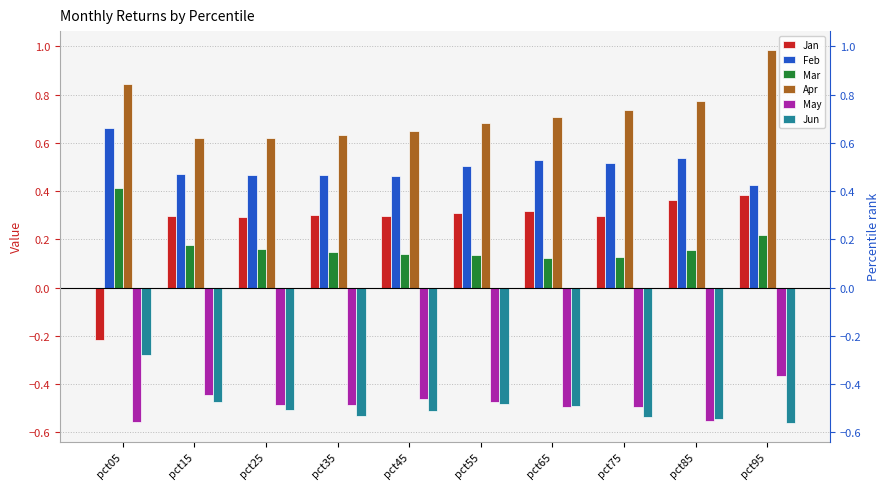

What is the difference between the second highest and second lowest values in the Feb series?

0.1